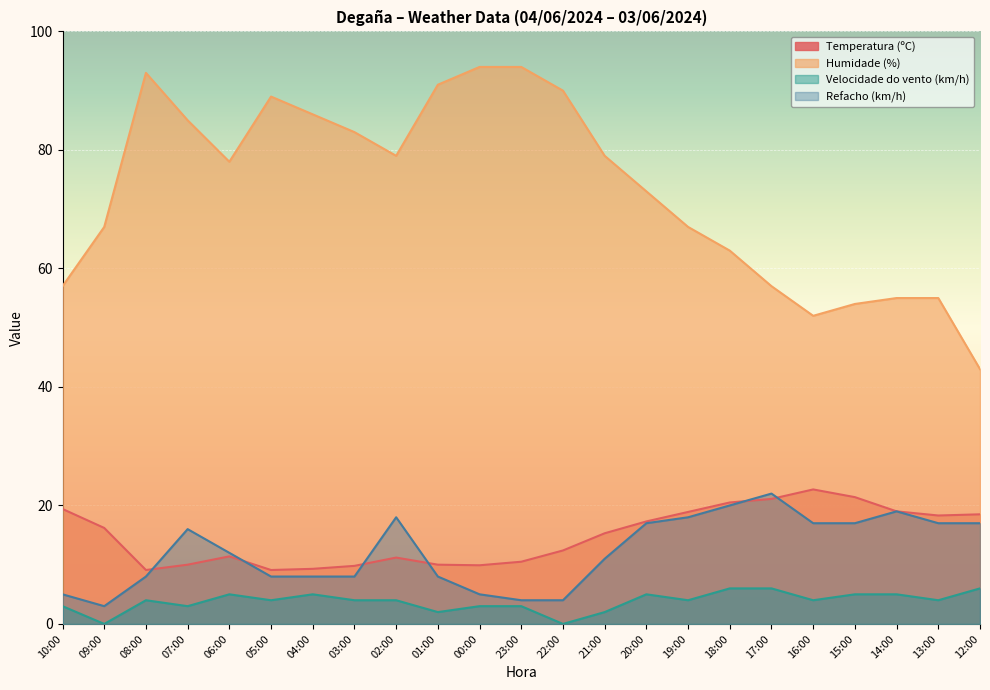

How many lines are shown in the chart?

4